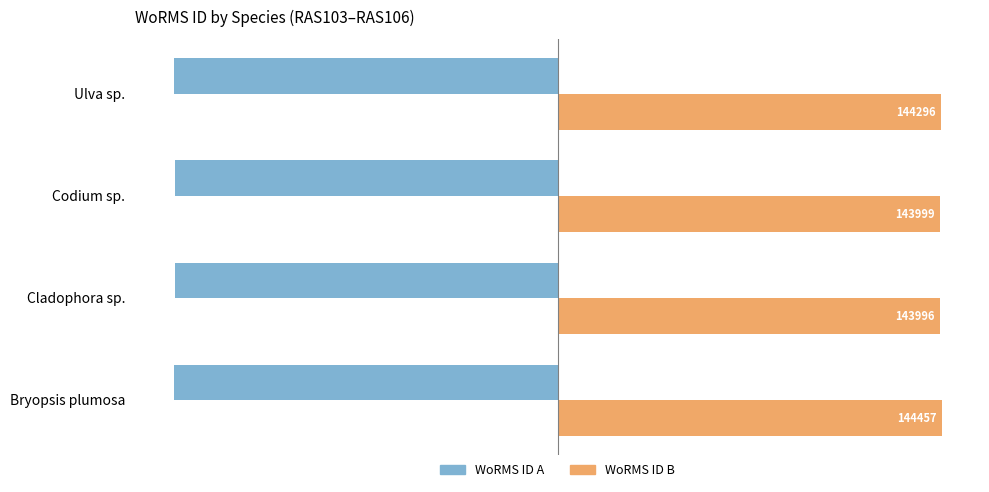

At which label does WoRMS ID B reach its minimum?

Cladophora sp.